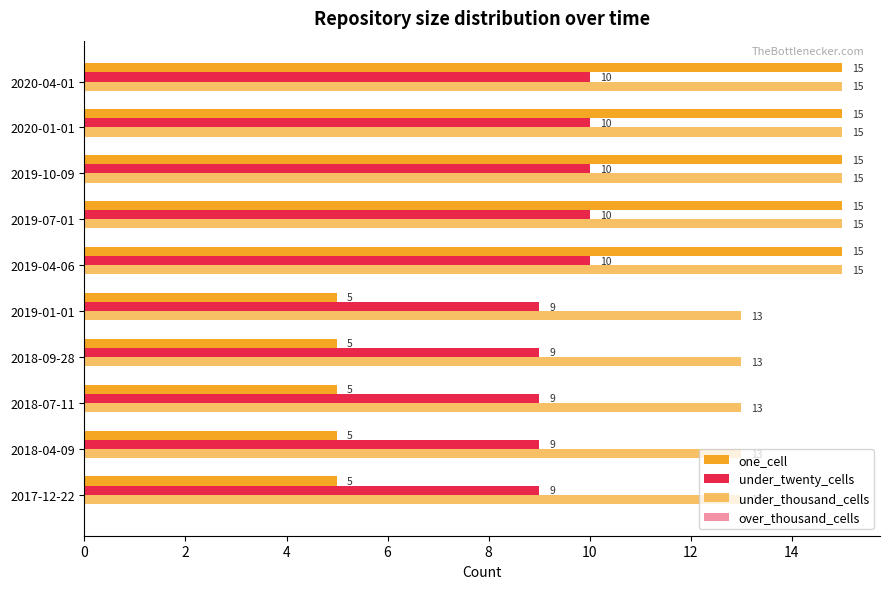

Which series has the largest range (max minus min)?

one_cell